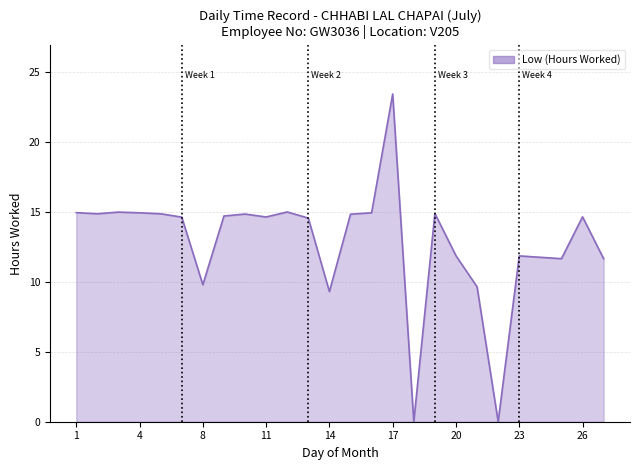

What is the difference between the maximum and minimum values?

23.4